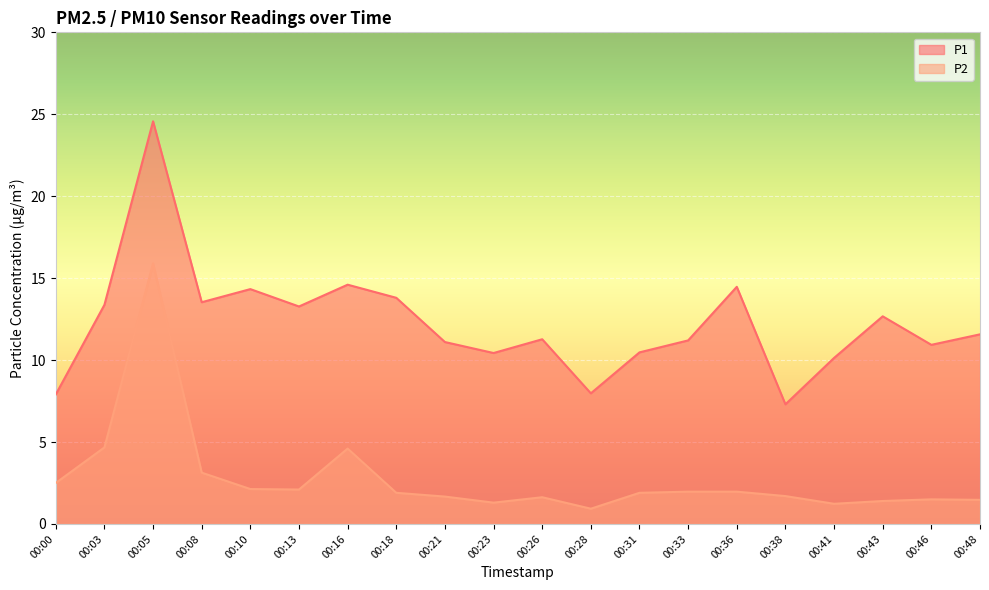

What is the value of the P2 point at the 13th from the left?

1.9